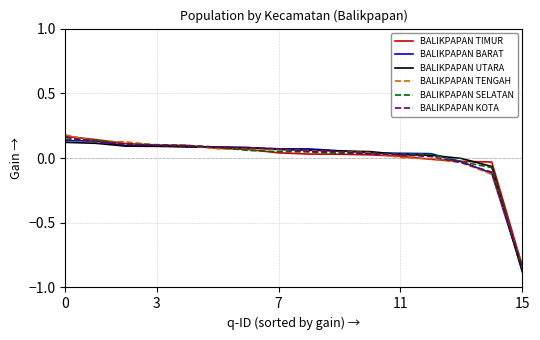

What are all the series names shown in the legend?

BALIKPAPAN TIMUR, BALIKPAPAN BARAT, BALIKPAPAN UTARA, BALIKPAPAN TENGAH, BALIKPAPAN SELATAN, BALIKPAPAN KOTA